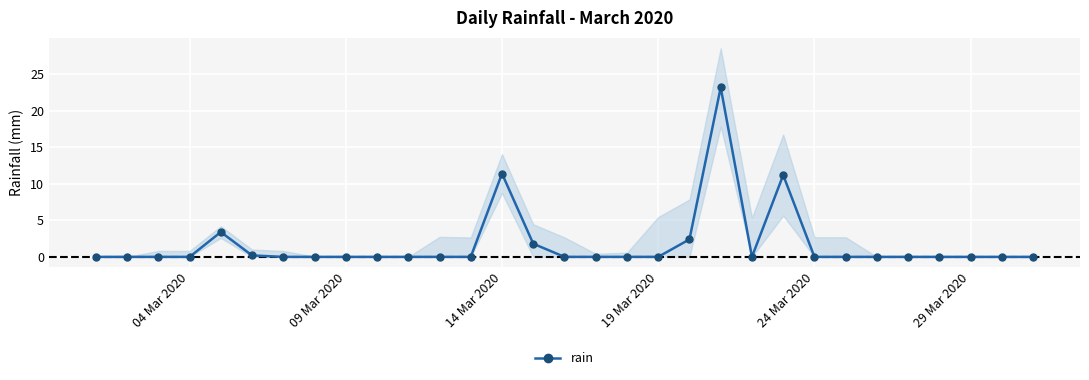

True or false: rain has more than 2 interior local peaks.

True